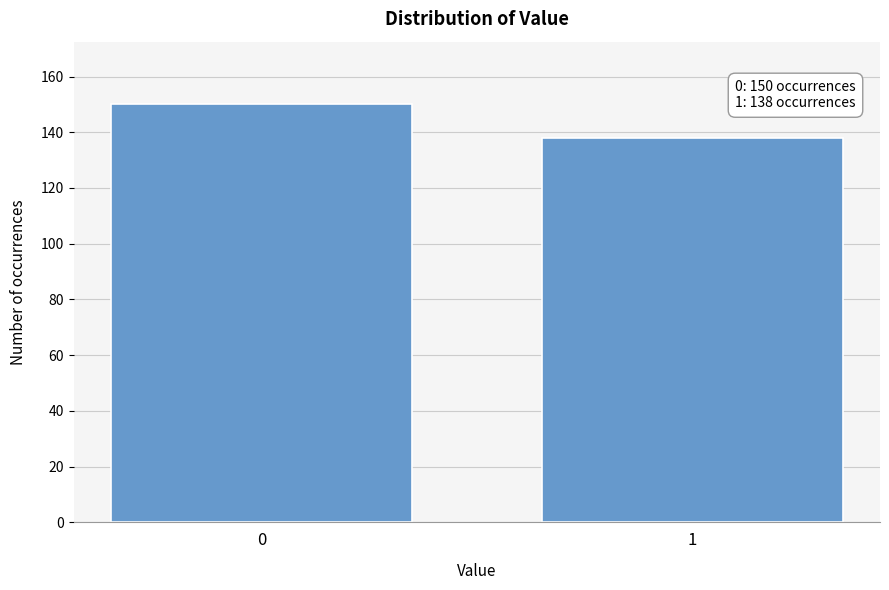

Reading left to right, transcribe all the data shown in this chart.

0=150	1=138